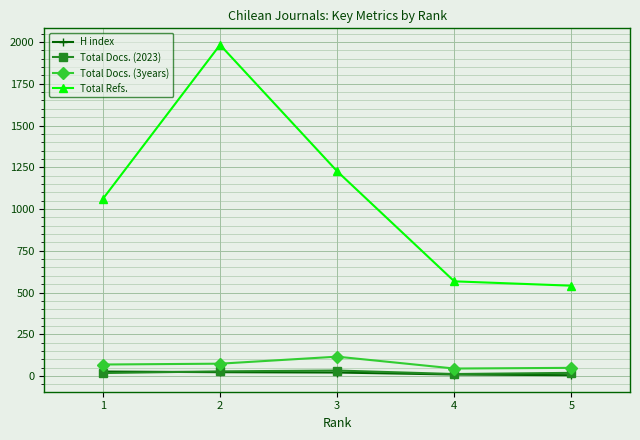

True or false: Total Docs. (3years) and Total Docs. (2023) cross at least once.

False